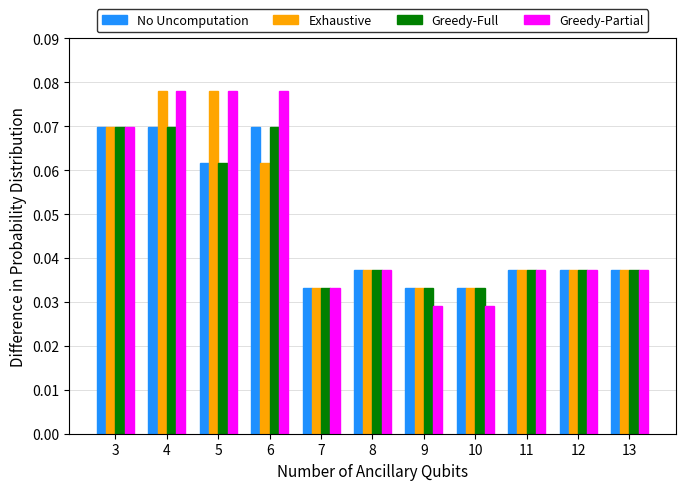

Which series changed the most between 5 and 10?

Greedy-Partial